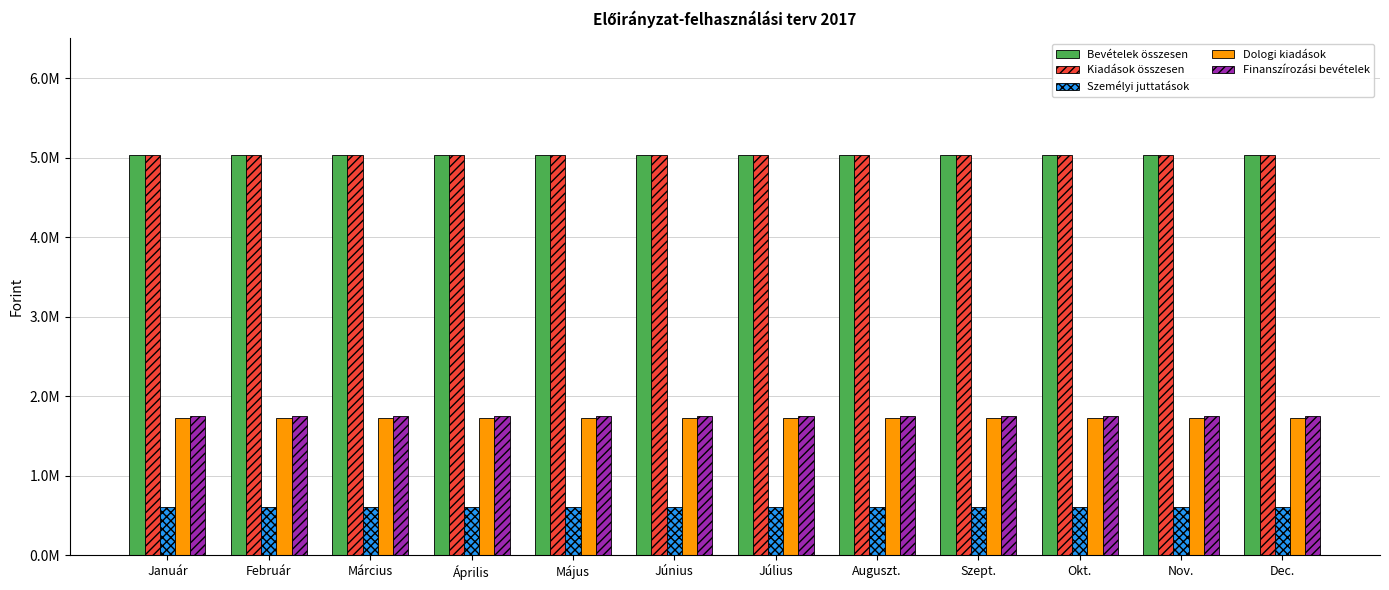

Which series changed the most between Január and Április?

Bevételek összesen